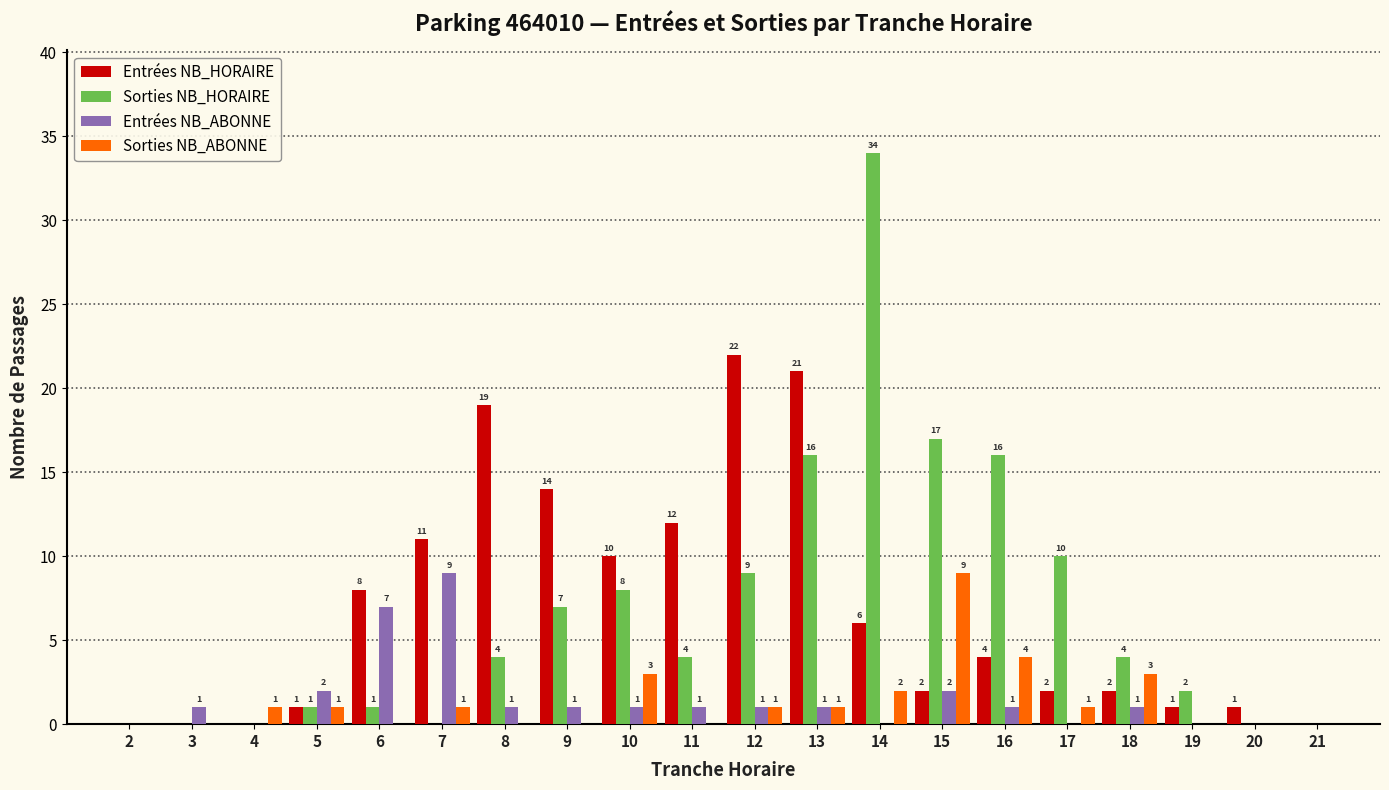

Reading left to right, extract all data points from this chart.

Entrées NB_HORAIRE: 2=0	3=0	4=0	5=1	6=8	7=11	8=19	9=14	10=10	11=12	12=22	13=21	14=6	15=2	16=4	17=2	18=2	19=1	20=1	21=0
Sorties NB_HORAIRE: 2=0	3=0	4=0	5=1	6=1	7=0	8=4	9=7	10=8	11=4	12=9	13=16	14=34	15=17	16=16	17=10	18=4	19=2	20=0	21=0
Entrées NB_ABONNE: 2=0	3=1	4=0	5=2	6=7	7=9	8=1	9=1	10=1	11=1	12=1	13=1	14=0	15=2	16=1	17=0	18=1	19=0	20=0	21=0
Sorties NB_ABONNE: 2=0	3=0	4=1	5=1	6=0	7=1	8=0	9=0	10=3	11=0	12=1	13=1	14=2	15=9	16=4	17=1	18=3	19=0	20=0	21=0